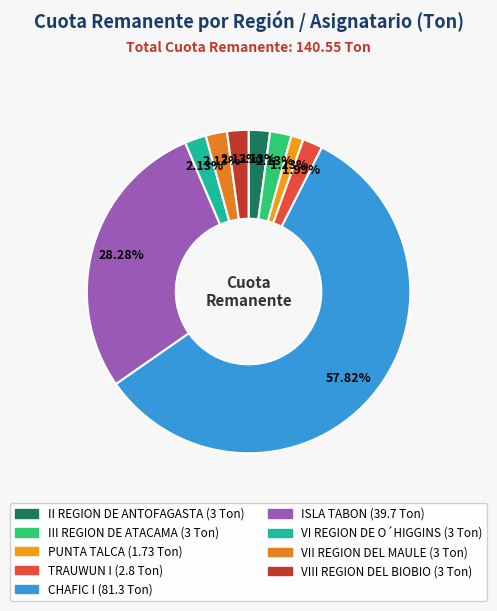

To the nearest percent, what percentage of the pie is CHAFIC I?

58%